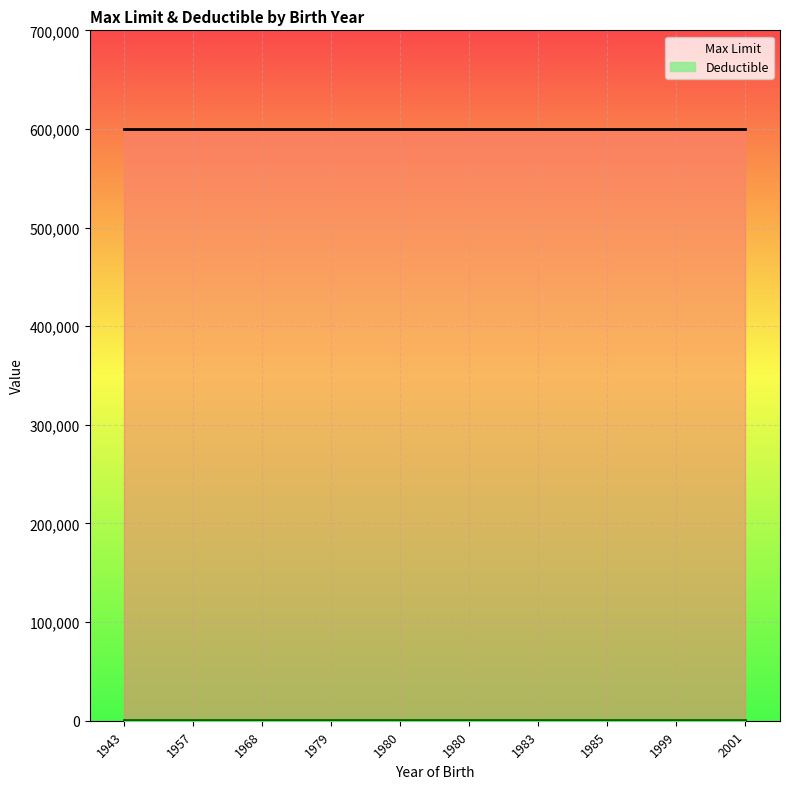

Where is Deductible nearest to the value 250?

1943